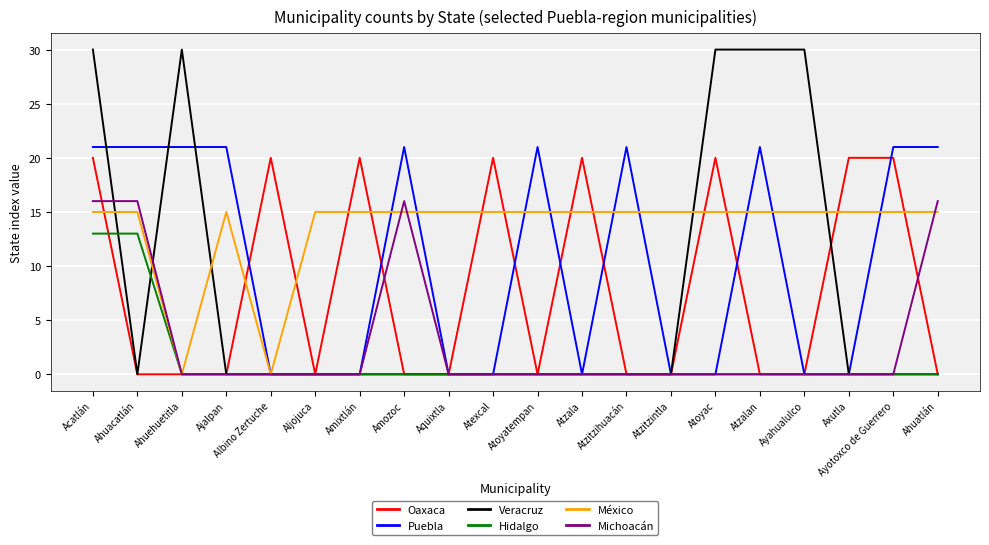

True or false: Puebla has a value of 31 at Ahuehuetitla.

False